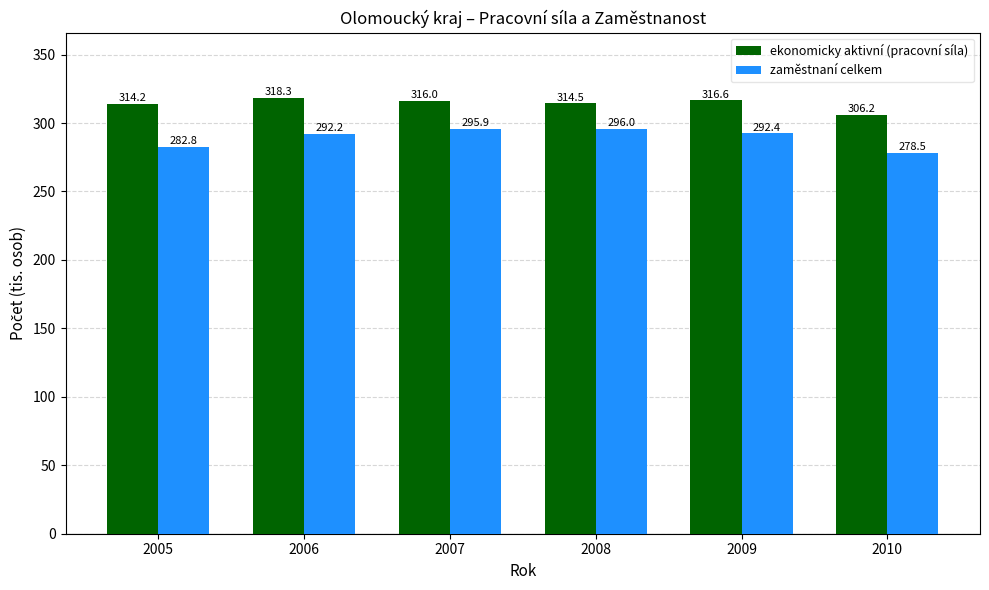

The value of ekonomicky aktivní (pracovní síla) at 2006 is 447.7. True or false?

False